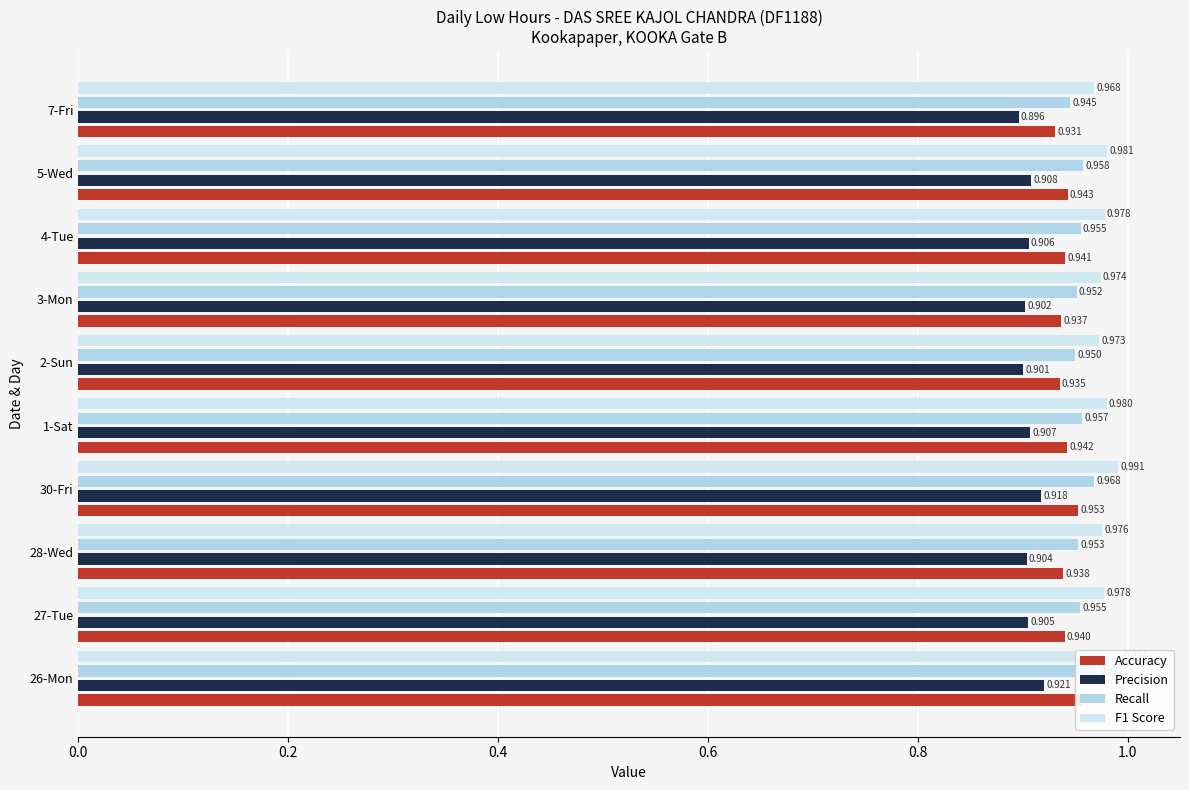

What is the highest value of the Recall series?

1.0